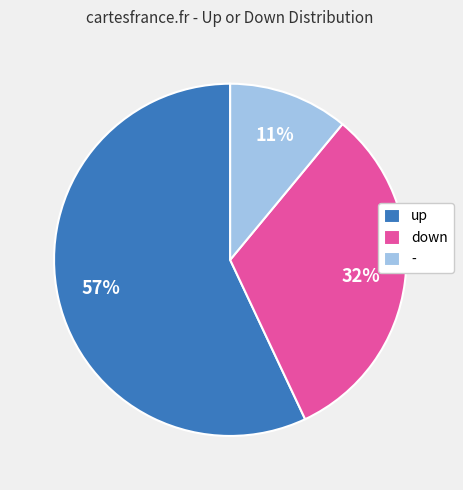

Is the sum of - and down greater than half?

No